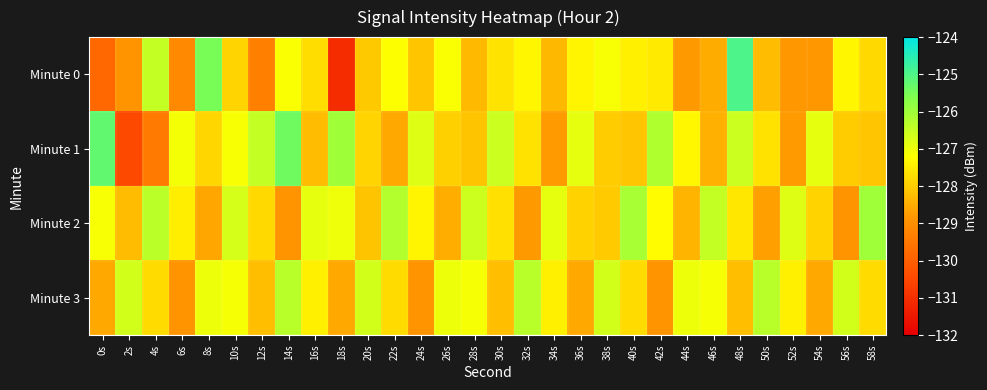

Reading left to right, list all the values displayed in this chart.

Minute 0: 0s=-129.8	2s=-128.9	4s=-126.5	6s=-129.1	8s=-125.5	10s=-127.9	12s=-129.3	14s=-127.1	16s=-127.7	18s=-131.1	20s=-128.0	22s=-127.2	24s=-128.1	26s=-127.2	28s=-128.3	30s=-127.6	32s=-127.3	34s=-128.3	36s=-127.4	38s=-127.1	40s=-127.4	42s=-127.5	44s=-128.8	46s=-128.5	48s=-125.0	50s=-128.2	52s=-128.8	54s=-128.8	56s=-127.3	58s=-127.8
Minute 1: 0s=-125.2	2s=-130.5	4s=-129.4	6s=-127.1	8s=-127.8	10s=-127.1	12s=-126.5	14s=-125.4	16s=-128.2	18s=-126.0	20s=-127.9	22s=-128.5	24s=-126.8	26s=-127.9	28s=-128.1	30s=-126.5	32s=-127.7	34s=-128.8	36s=-126.9	38s=-128.0	40s=-128.1	42s=-126.2	44s=-127.3	46s=-128.4	48s=-126.5	50s=-127.7	52s=-128.8	54s=-126.9	56s=-128.0	58s=-128.1
Minute 2: 0s=-127.1	2s=-128.2	4s=-126.3	6s=-127.5	8s=-128.6	10s=-126.7	12s=-127.8	14s=-128.9	16s=-126.9	18s=-127.0	20s=-128.1	22s=-126.2	24s=-127.3	26s=-128.5	28s=-126.6	30s=-127.7	32s=-128.8	34s=-126.9	36s=-127.9	38s=-128.0	40s=-126.1	42s=-127.2	44s=-128.3	46s=-126.5	48s=-127.6	50s=-128.7	52s=-126.8	54s=-127.9	56s=-128.9	58s=-126.0
Minute 3: 0s=-128.5	2s=-126.7	4s=-127.8	6s=-128.9	8s=-127.0	10s=-127.1	12s=-128.2	14s=-126.3	16s=-127.4	18s=-128.5	20s=-126.7	22s=-127.8	24s=-128.9	26s=-127.0	28s=-127.1	30s=-128.2	32s=-126.3	34s=-127.4	36s=-128.5	38s=-126.7	40s=-127.8	42s=-128.9	44s=-127.0	46s=-127.1	48s=-128.2	50s=-126.3	52s=-127.4	54s=-128.5	56s=-126.7	58s=-127.8